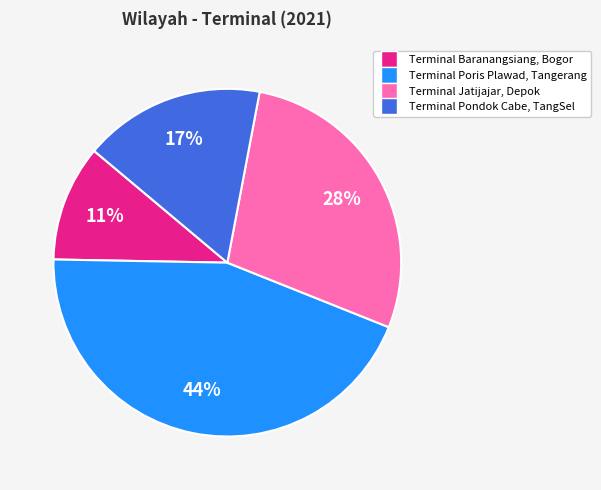

Rank the categories by value from lowest to highest.

Terminal Baranangsiang, Bogor, Terminal Pondok Cabe, TangSel, Terminal Jatijajar, Depok, Terminal Poris Plawad, Tangerang